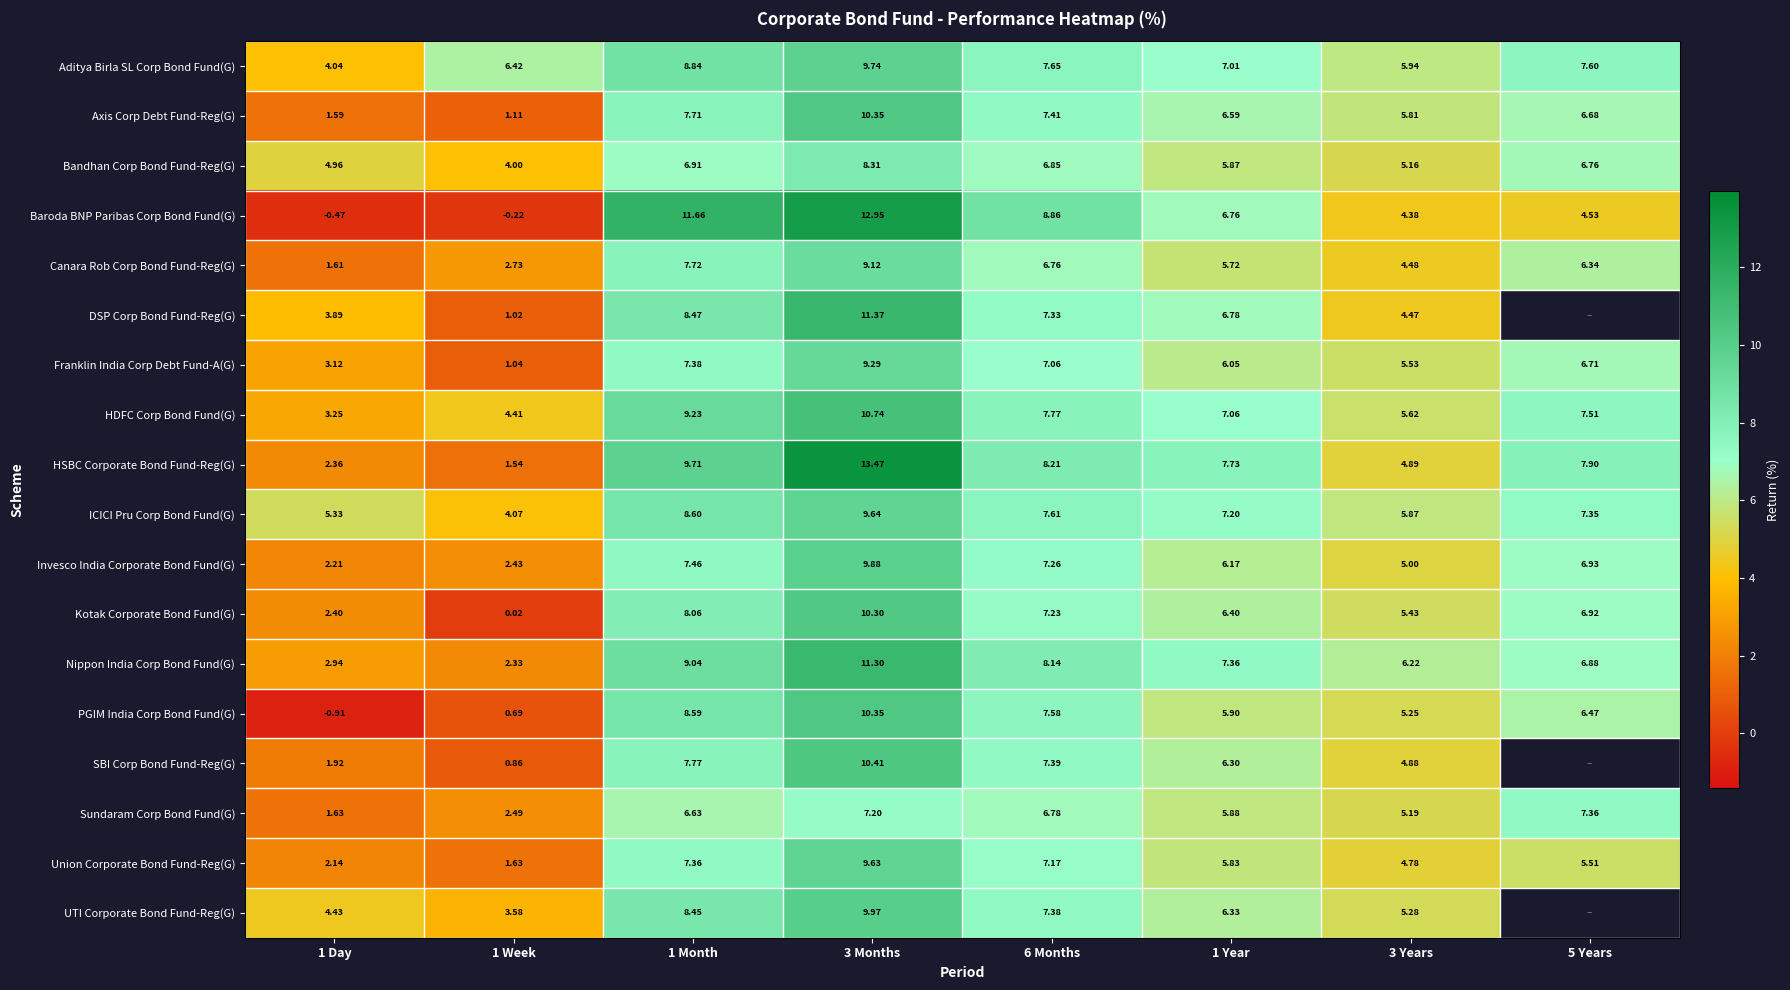

Where does the HSBC Corporate Bond Fund-Reg(G) series first go above 7?

1 Month